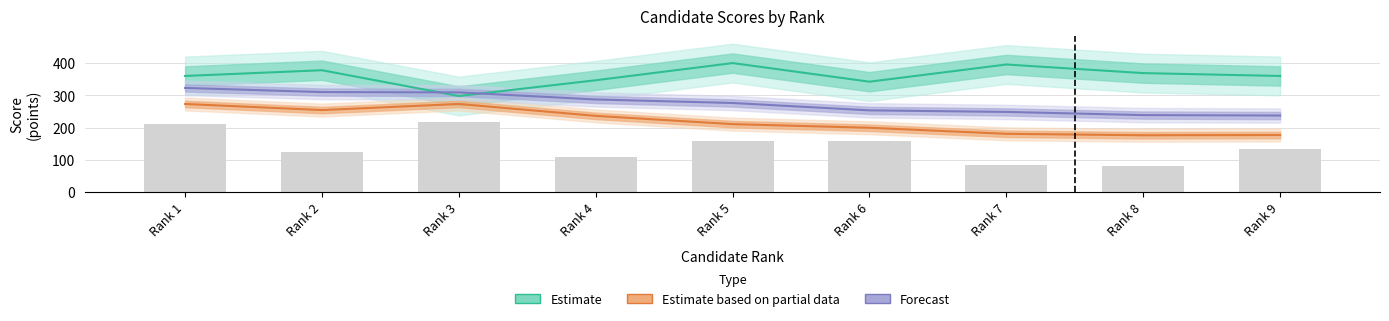

What is the difference between the highest and lowest values at Rank 9?

183.0